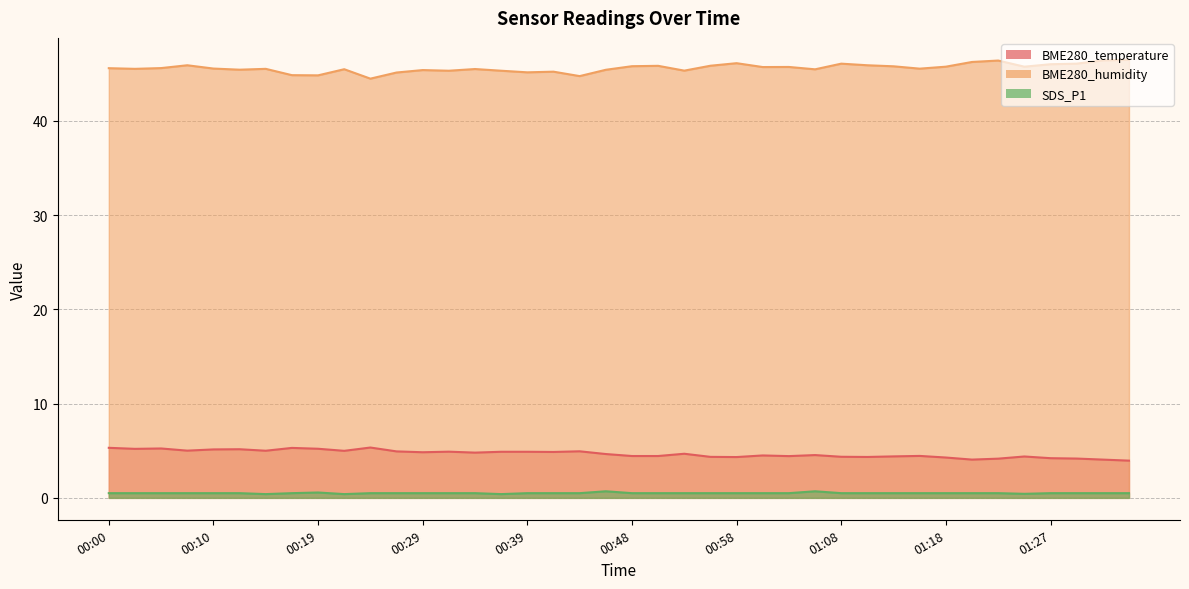

At which label does SDS_P1 reach its minimum?

00:14